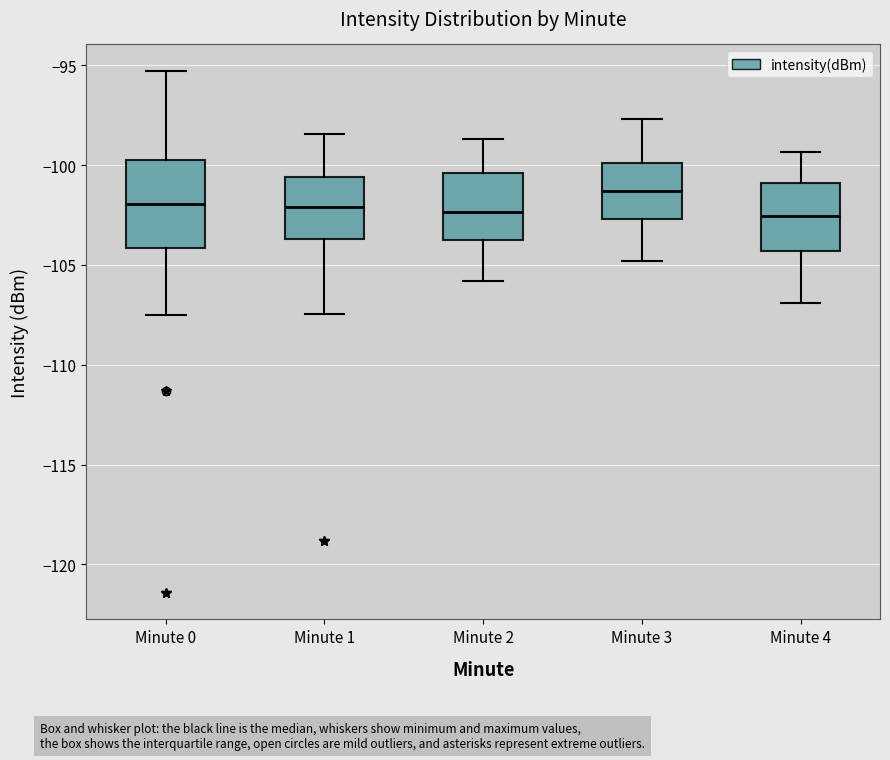

Comparing the boxes themselves (not the whiskers), which one is the tallest?

Minute 0